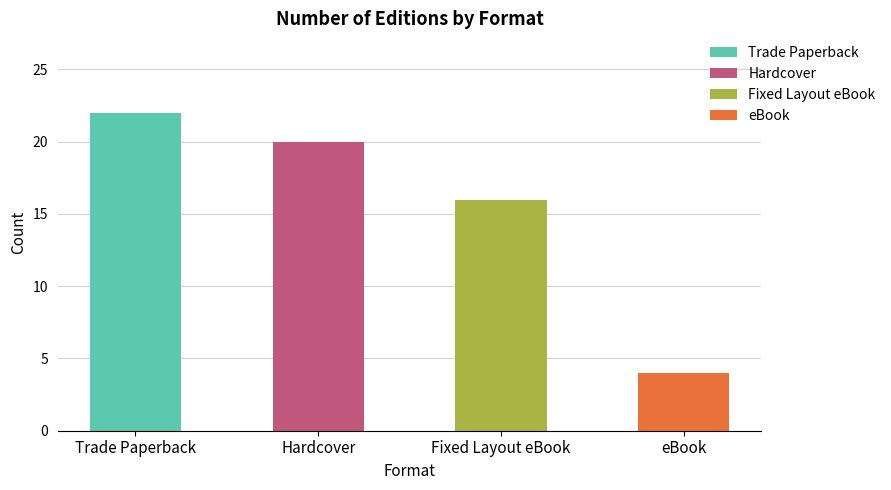

What is the ratio of the value at eBook to the value at Trade Paperback?

0.2